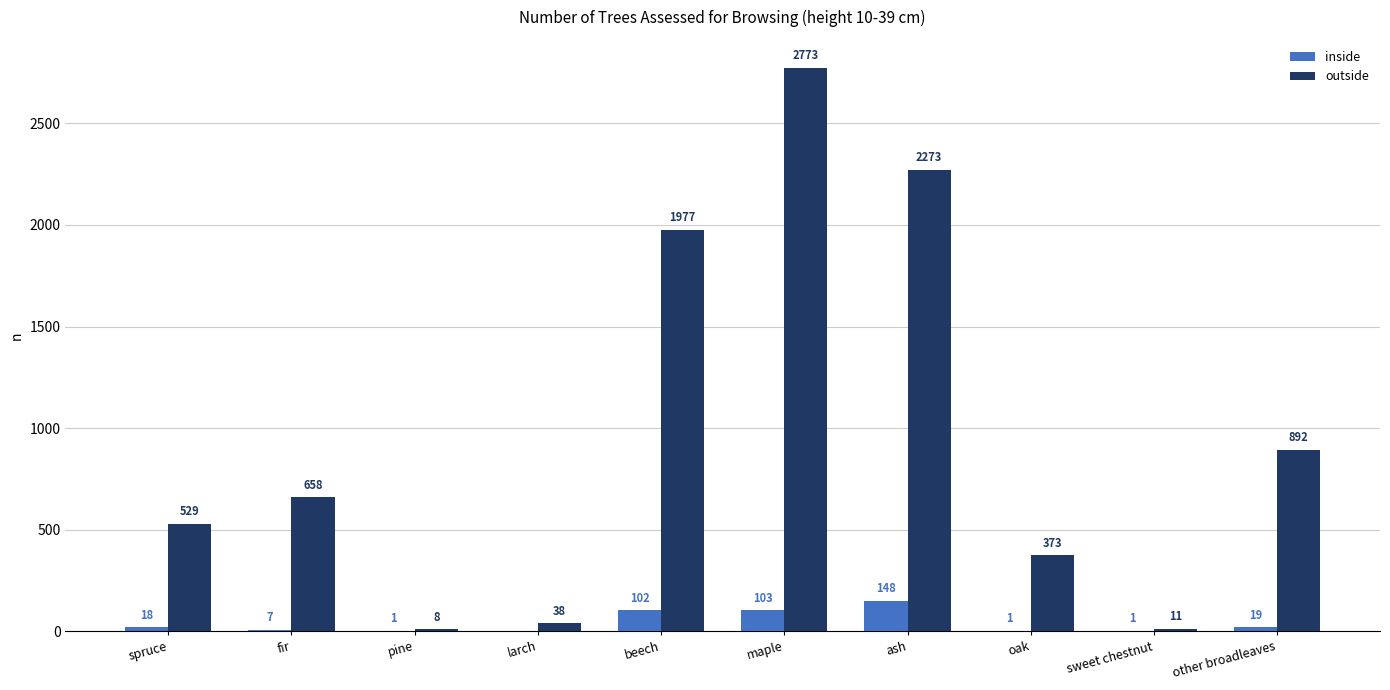

What is the average value of the outside series?

953